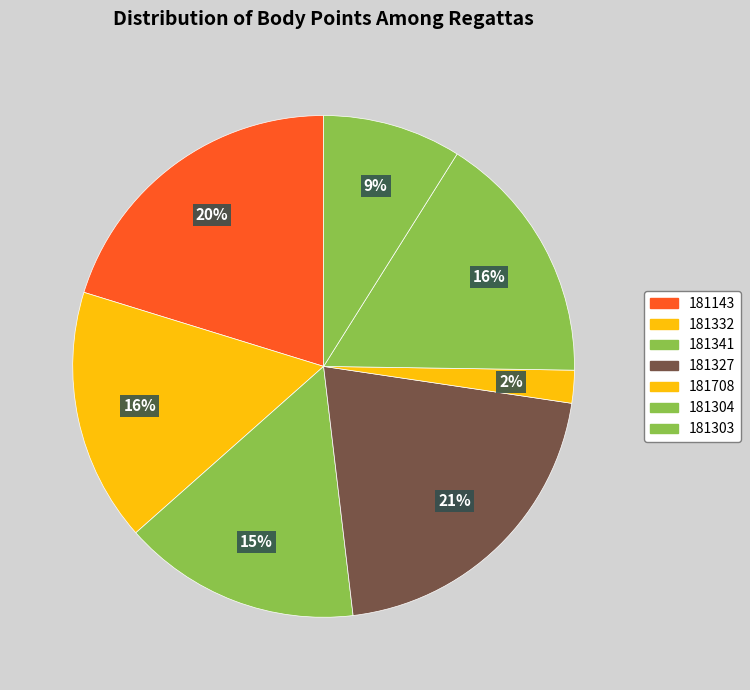

To the nearest percent, what portion does 181341 represent?

15%